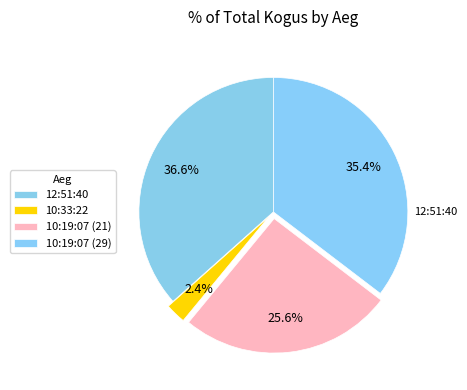

To the nearest percent, what is the difference between the largest and smallest slice percentages?

34%